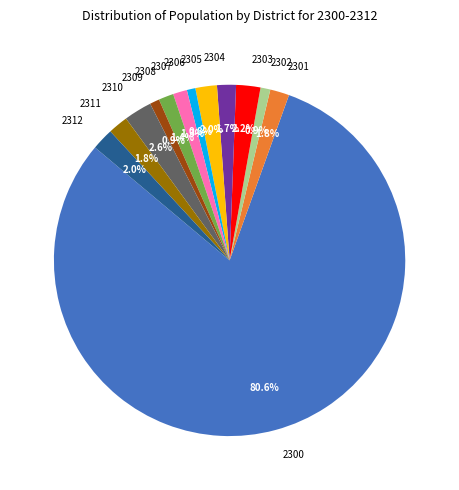

To the nearest percent, what is the combined percentage of 2304 and 2301?

4%